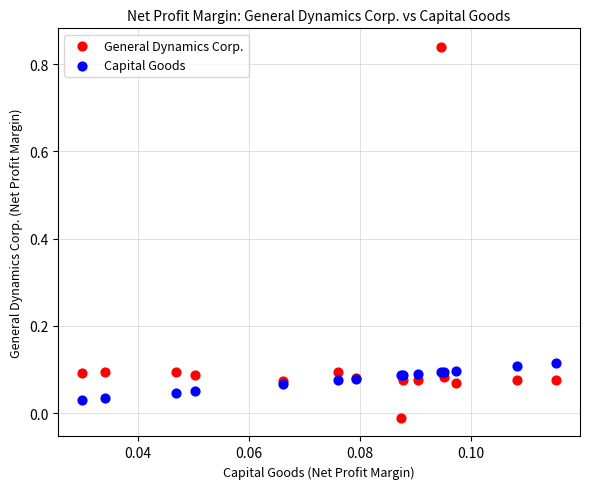

Which series reaches the maximum Y coordinate?

General Dynamics Corp.